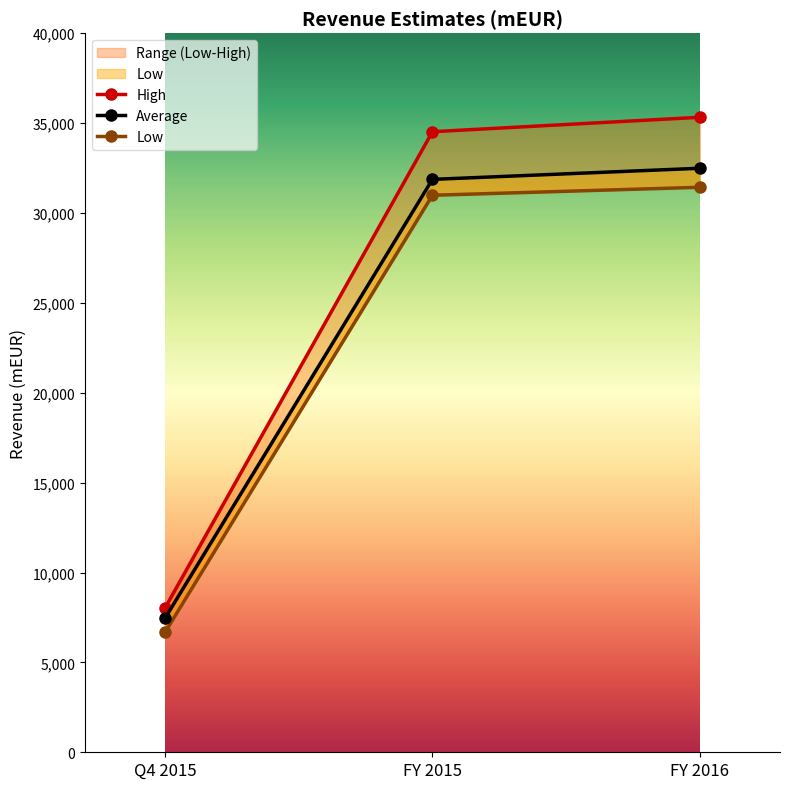

Reading right to left, what are all the values shown in this chart?

High: 35322.0	34519.0	8031.0
Average: 32485.9	31867.3	7464.2
Low: 31427.7	30983.9	6679.9